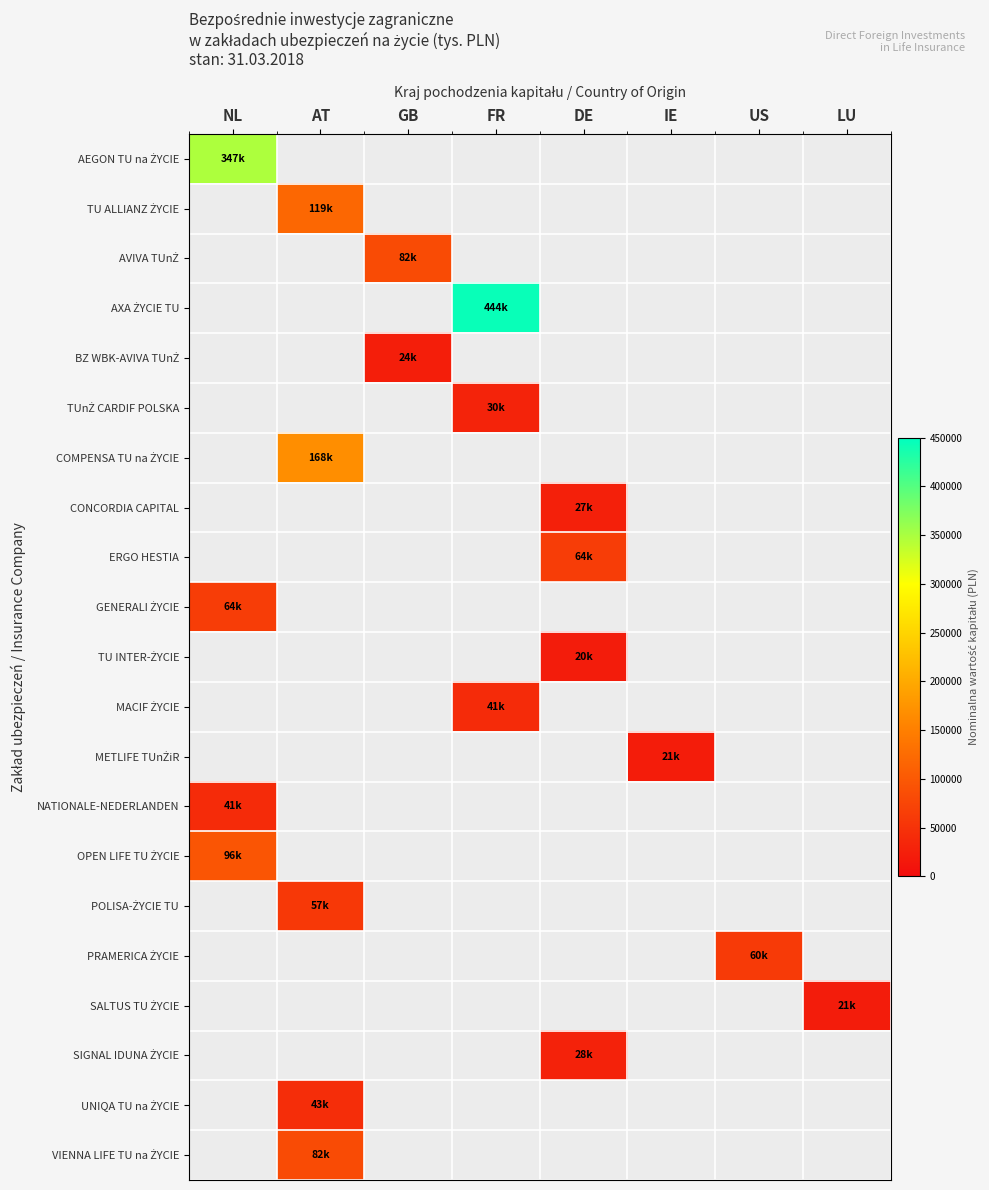

How many positive values does the GENERALI ŻYCIE series have?

1